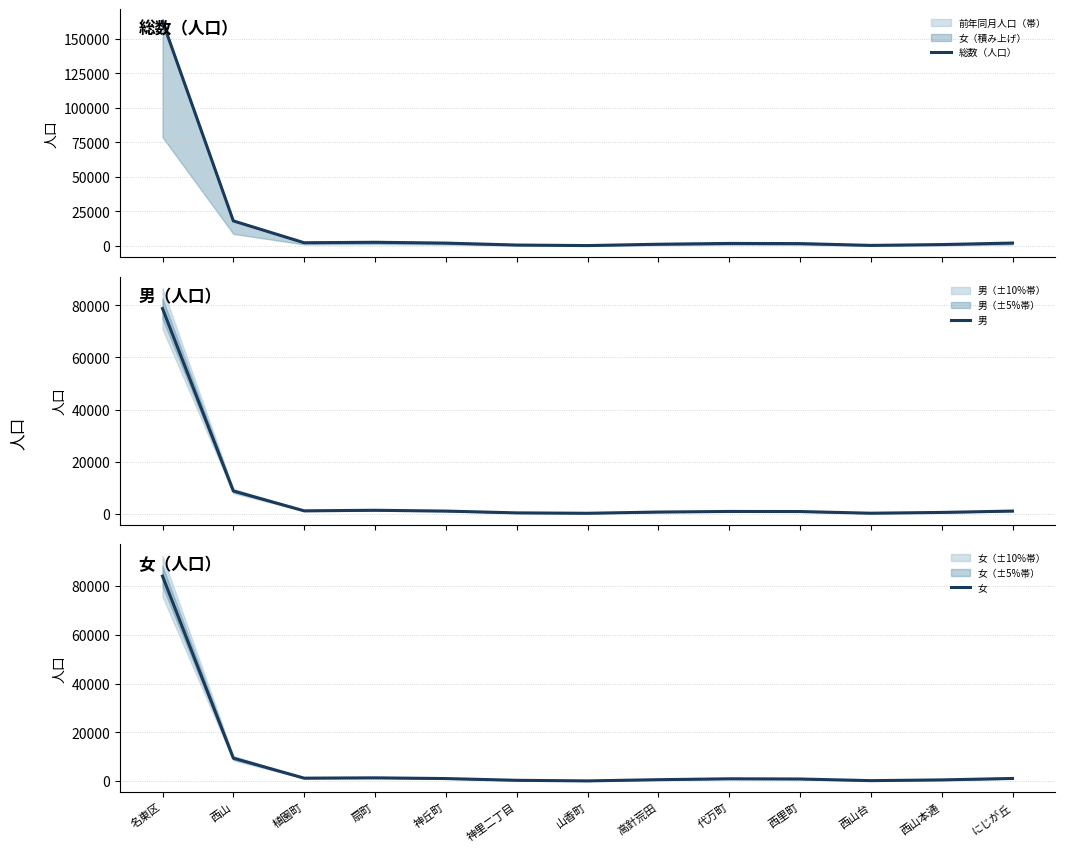

Which series has the largest range (max minus min)?

総数（人口）